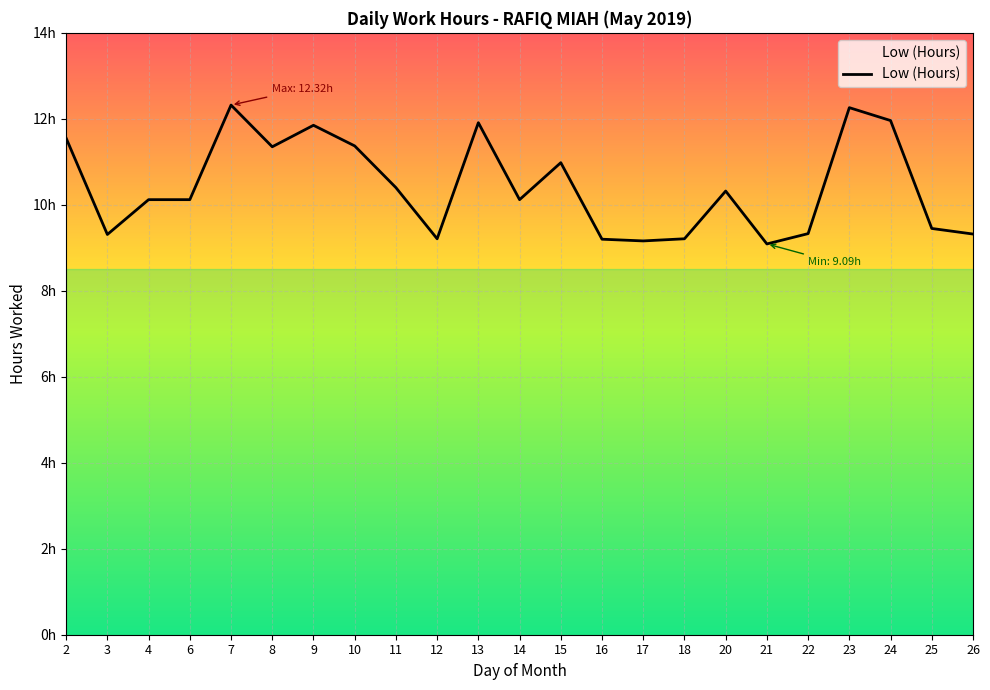

Is this an area chart (filled region under the line)?

Yes